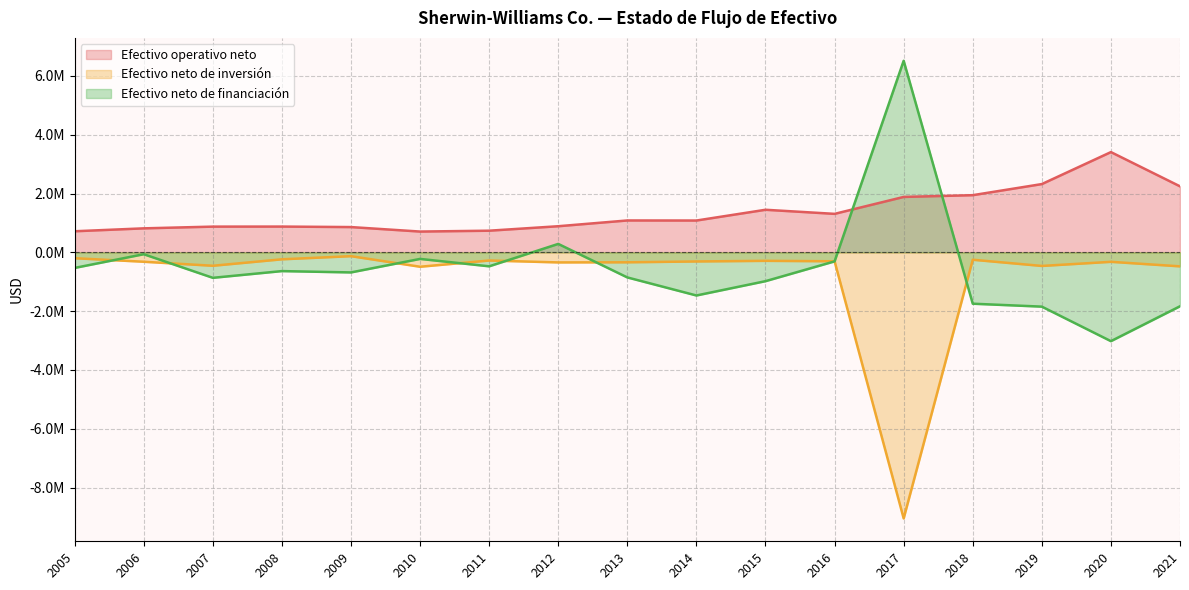

What is the minimum value shown in the chart?

-9047362